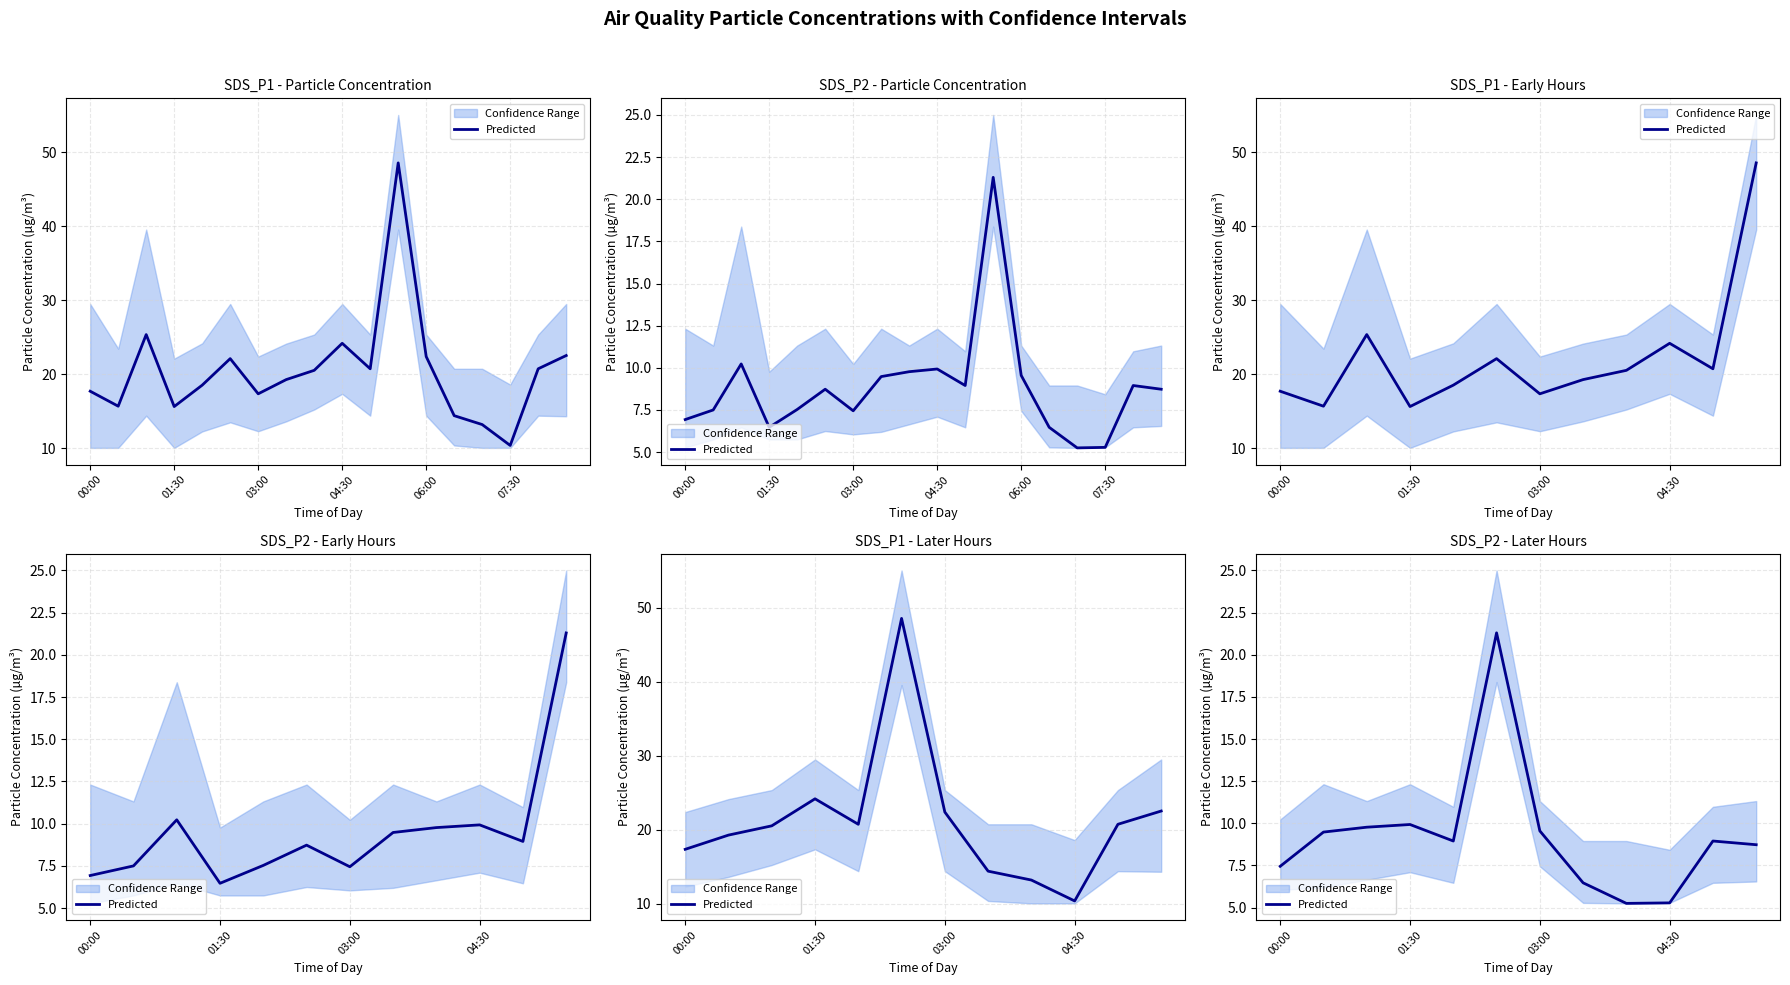

At which label does the data first exceed 8?

01:30